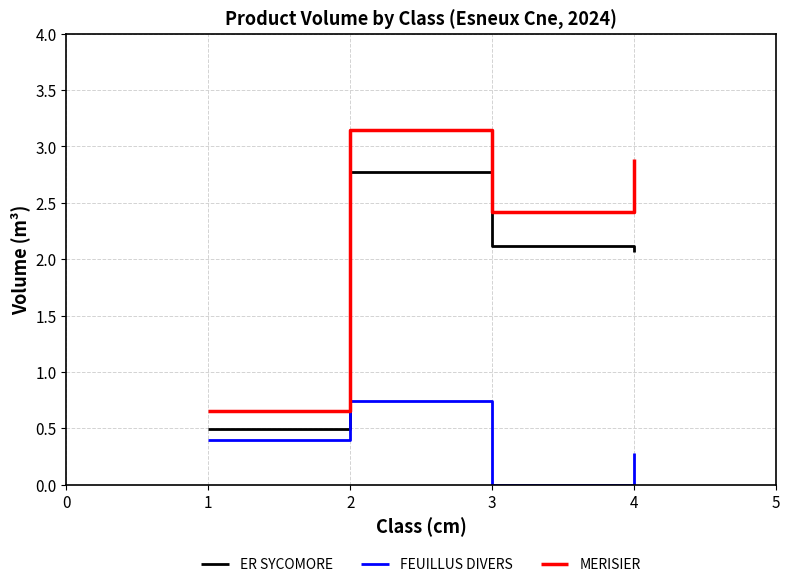

Rank the series by their average value, from highest to lowest.

MERISIER, ER SYCOMORE, FEUILLUS DIVERS